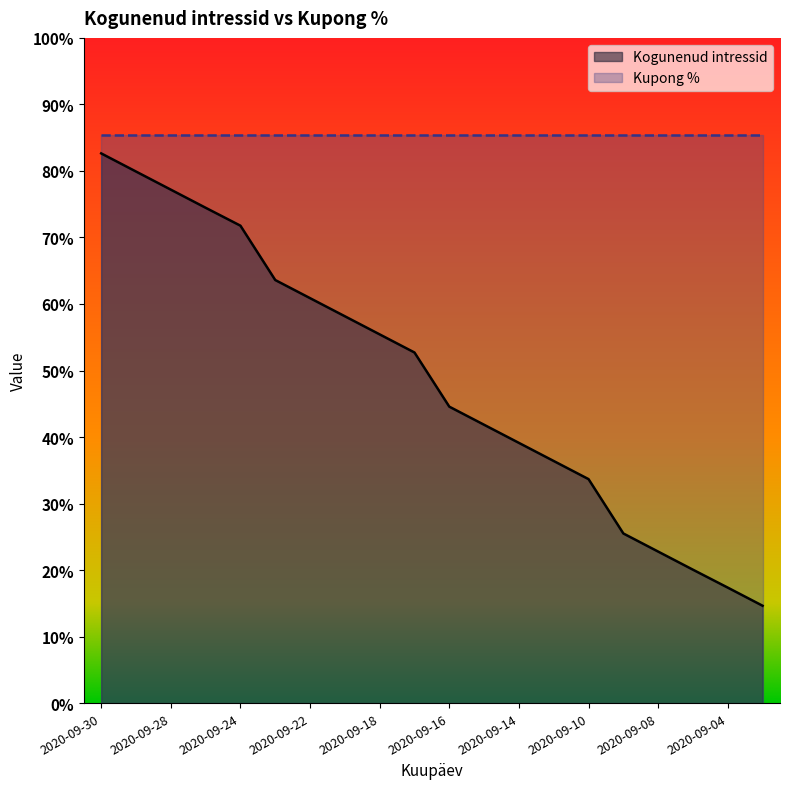

What is the approximate value at 2020-09-07?

0.2